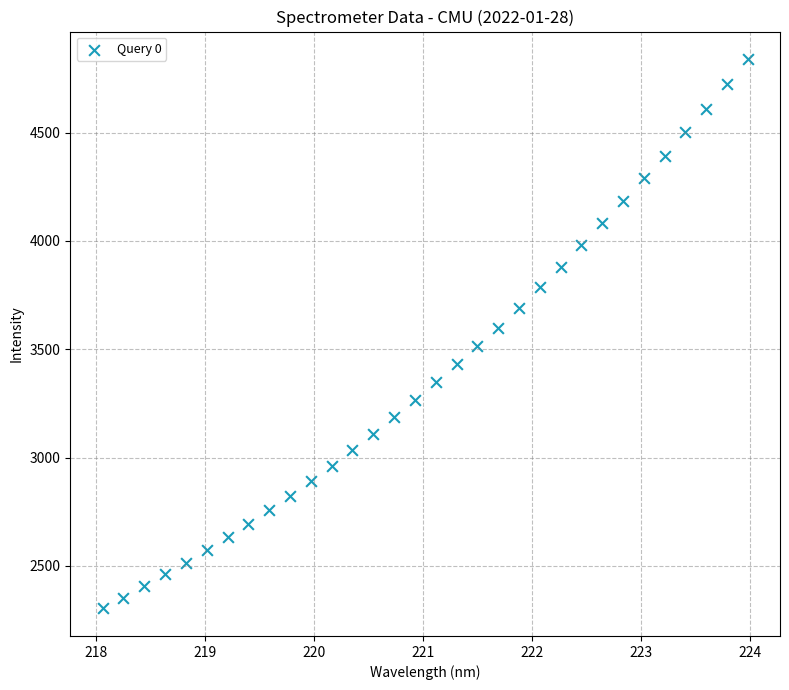

What is the range of Y values (max minus min)?

2537.4